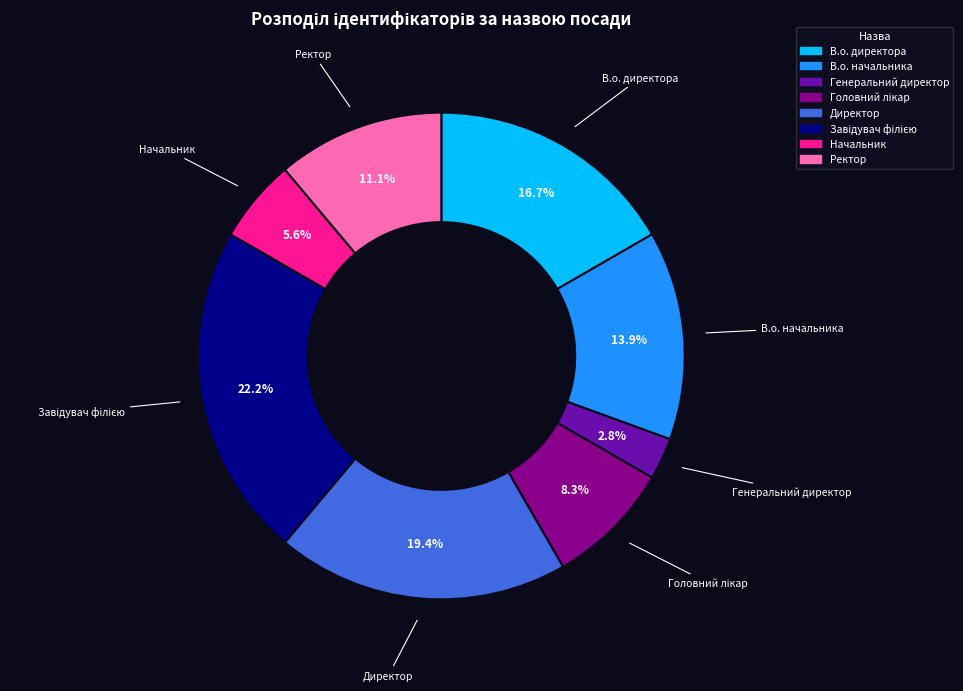

Which has a higher value, Генеральний директор or В.о. директора?

В.о. директора